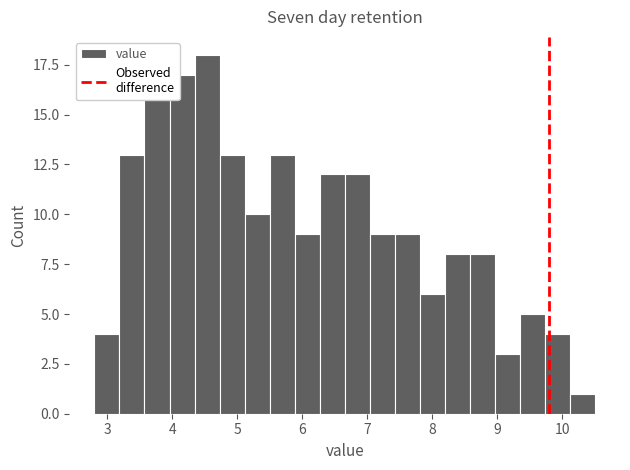

Around what value on the x-axis is the tallest bar? Give the approximate position of its centre, as read against the axis.

4.5